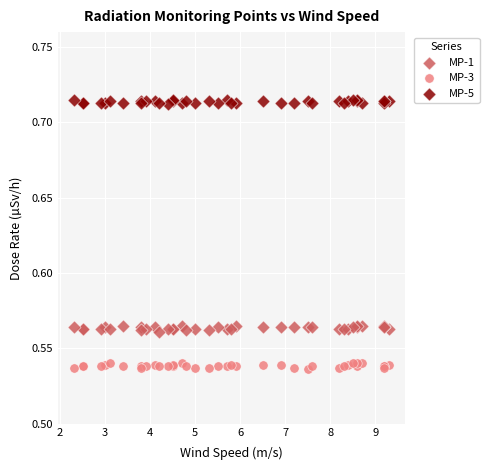

What is the X range (max minus min) for the scatter plot?

7.0